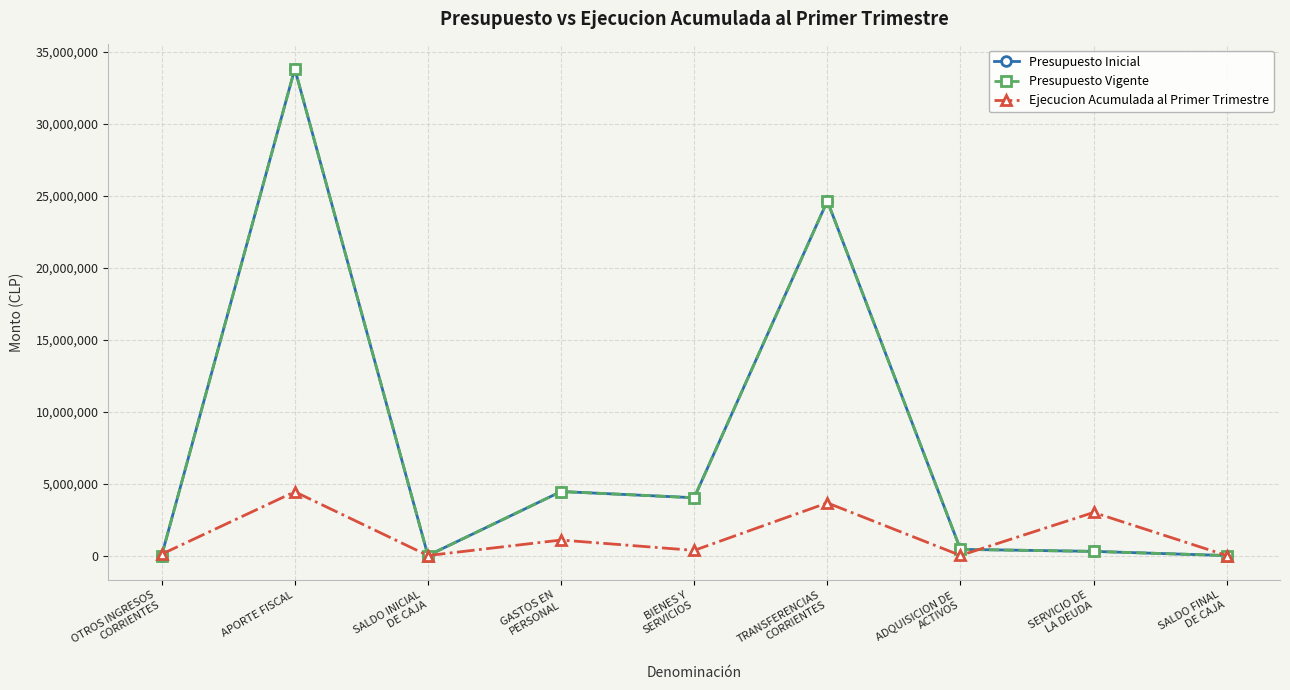

What is the label of the 4th point from the right?

TRANSFERENCIAS
CORRIENTES